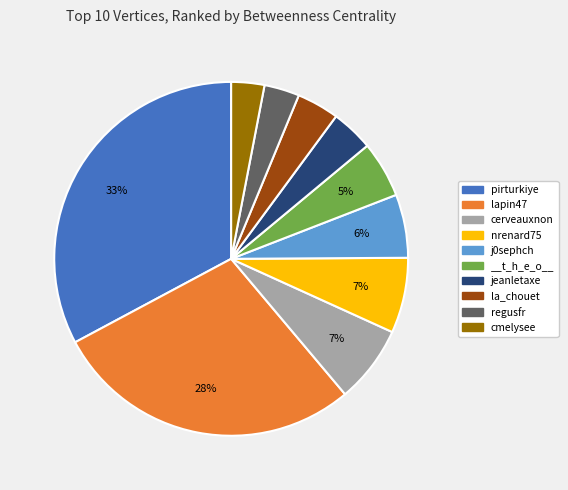

Between lapin47 and j0sephch, which is larger?

lapin47